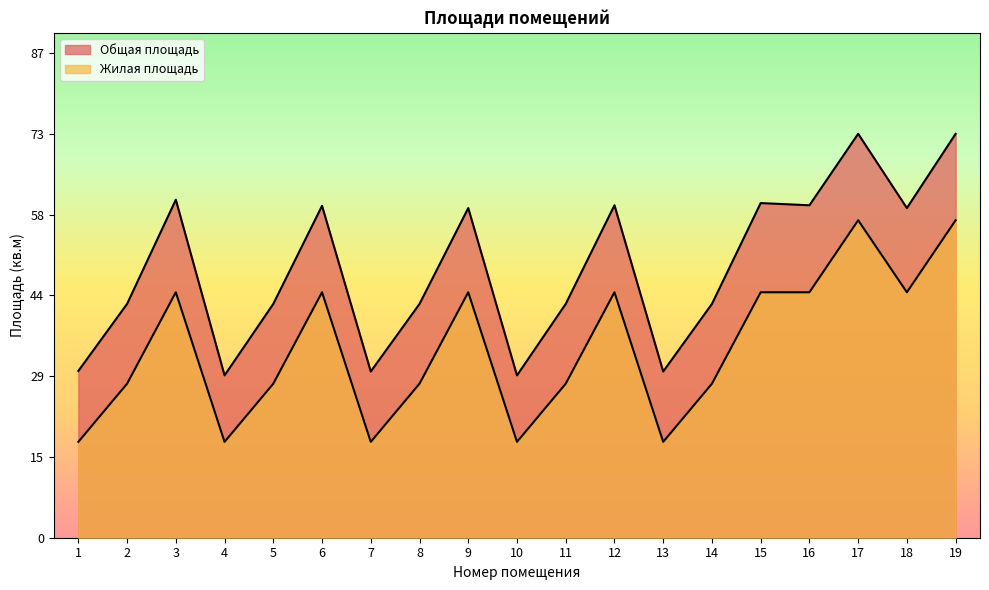

What is the maximum value shown in the chart?

72.9